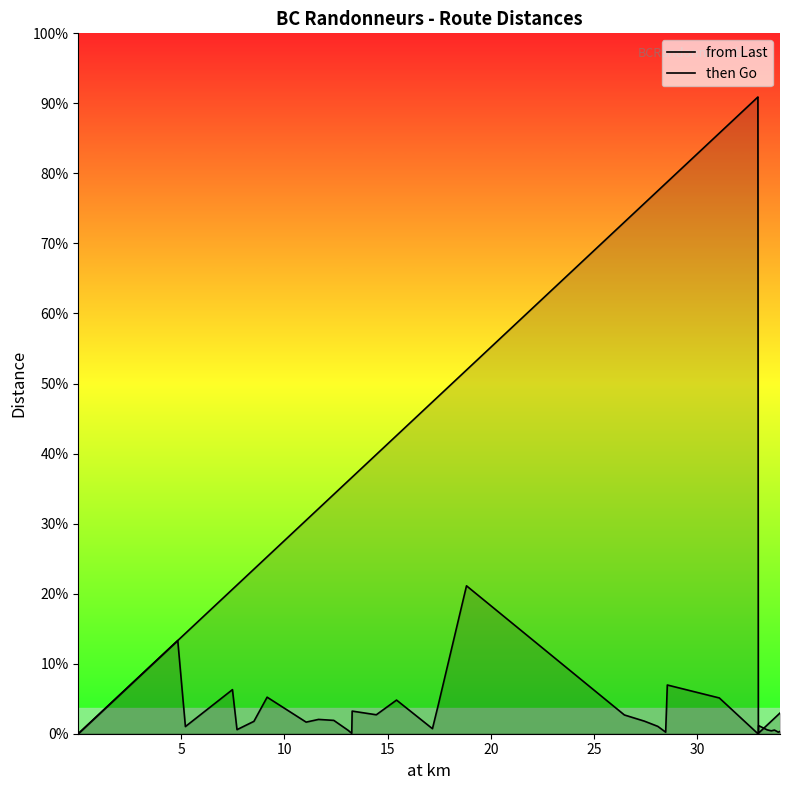

What are all the series names shown in the legend?

from Last, then Go